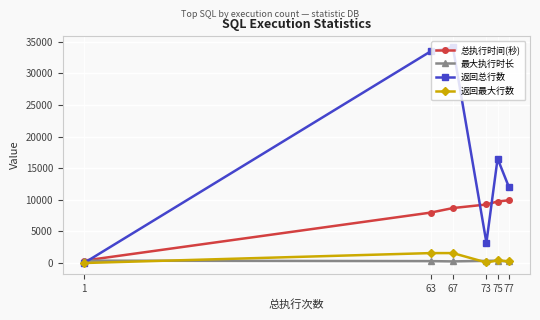

What is the sum of all 总执行时间(秒) values?

45962